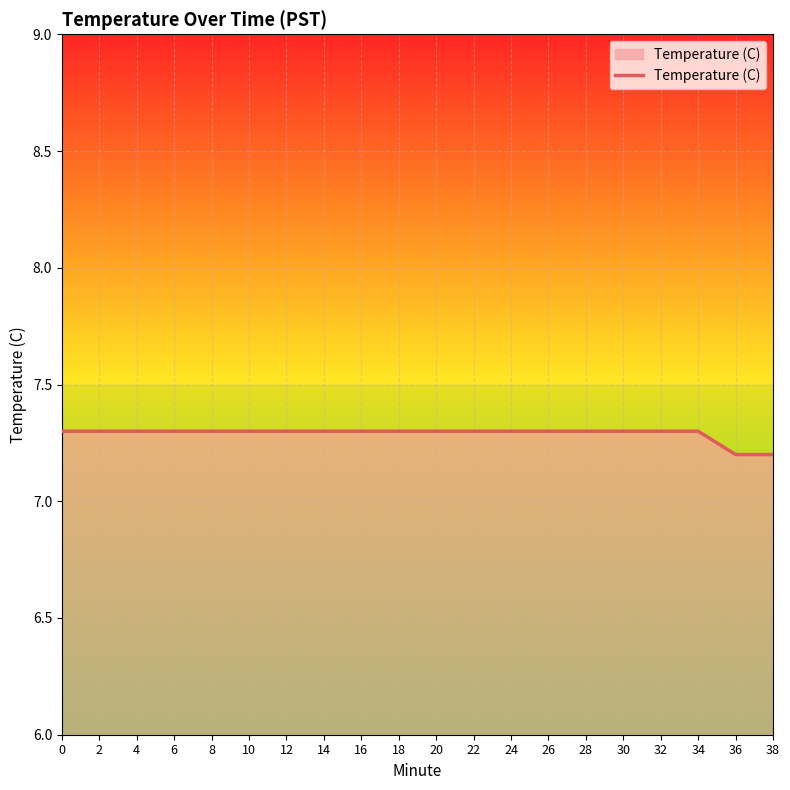

The value at 26 is 12.3. True or false?

False